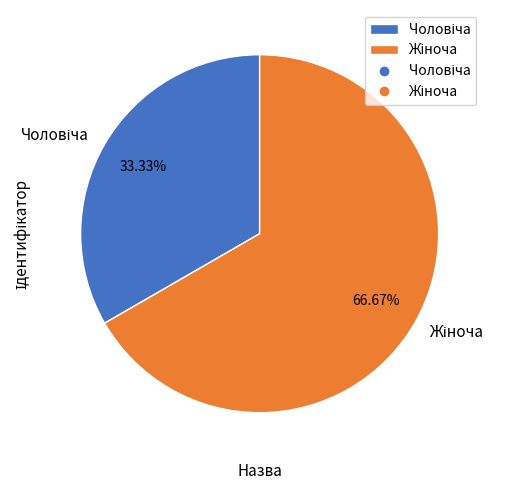

Is there any slice that represents more than half of the pie?

Yes